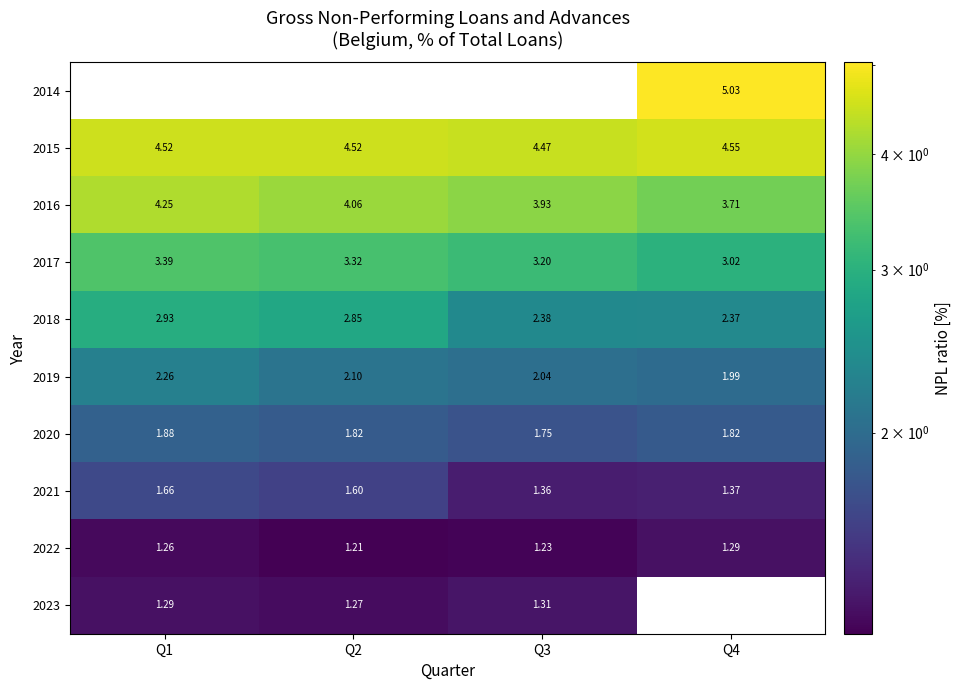

Is it true that 2017 equals 2.4 at Q1?

False